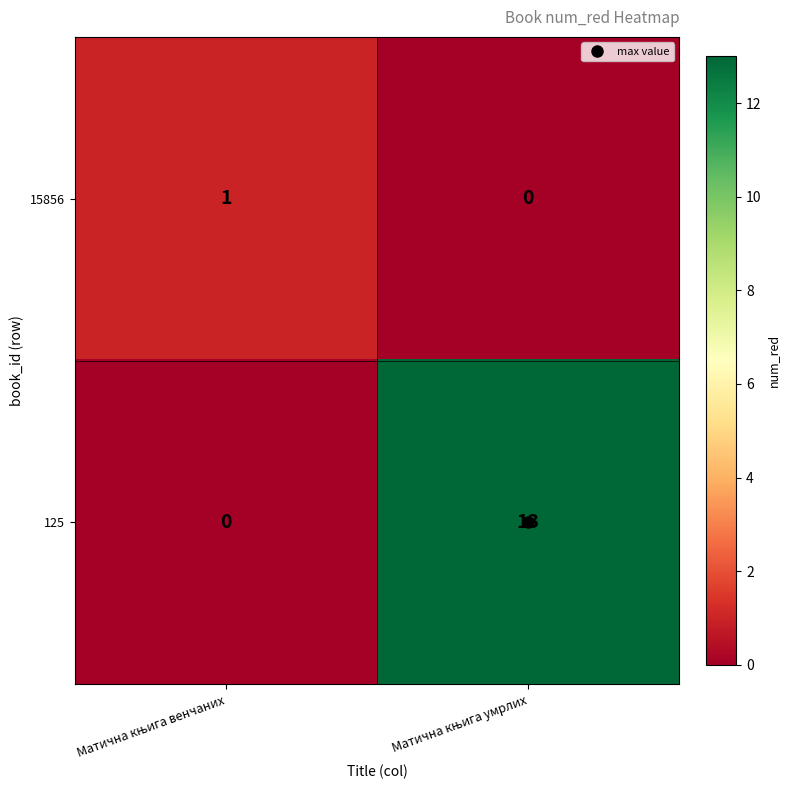

Which series has the largest range (max minus min)?

125